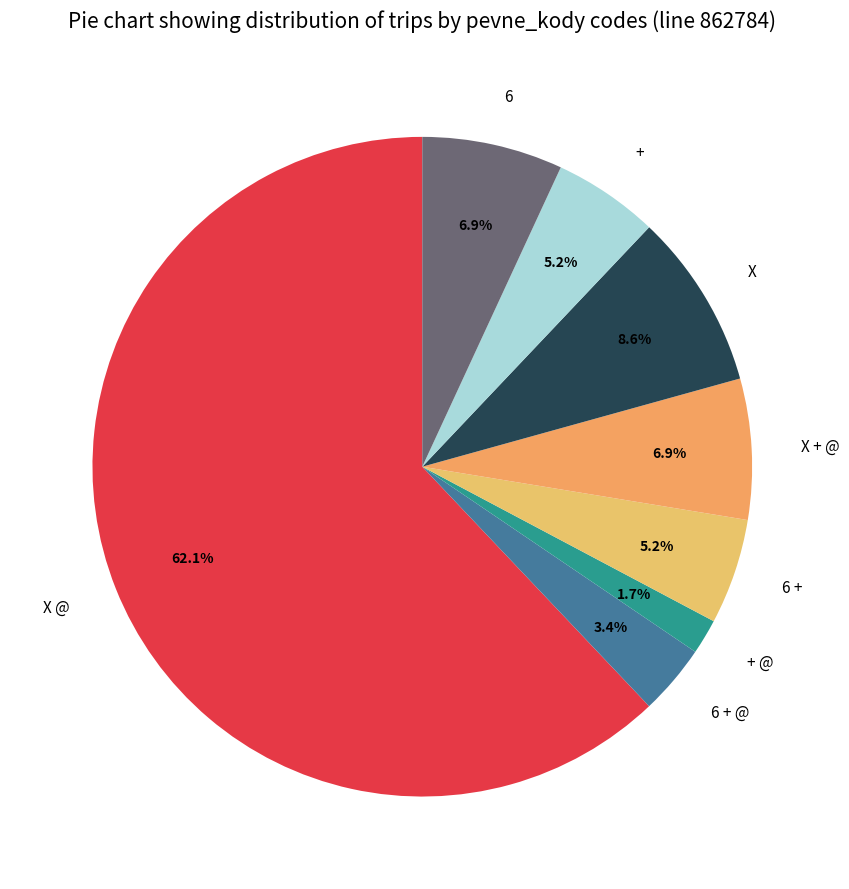

Which category has the biggest portion of the pie?

X @